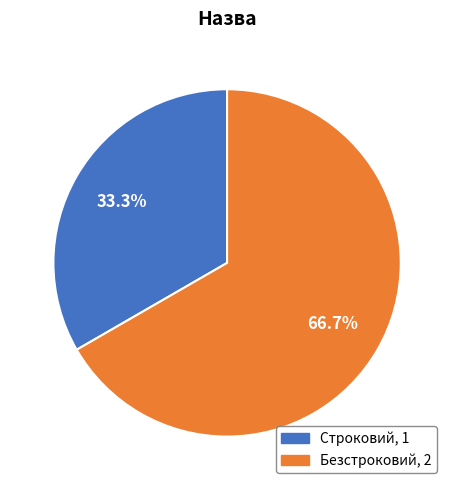

True or false: Строковий accounts for 40% of the total.

False